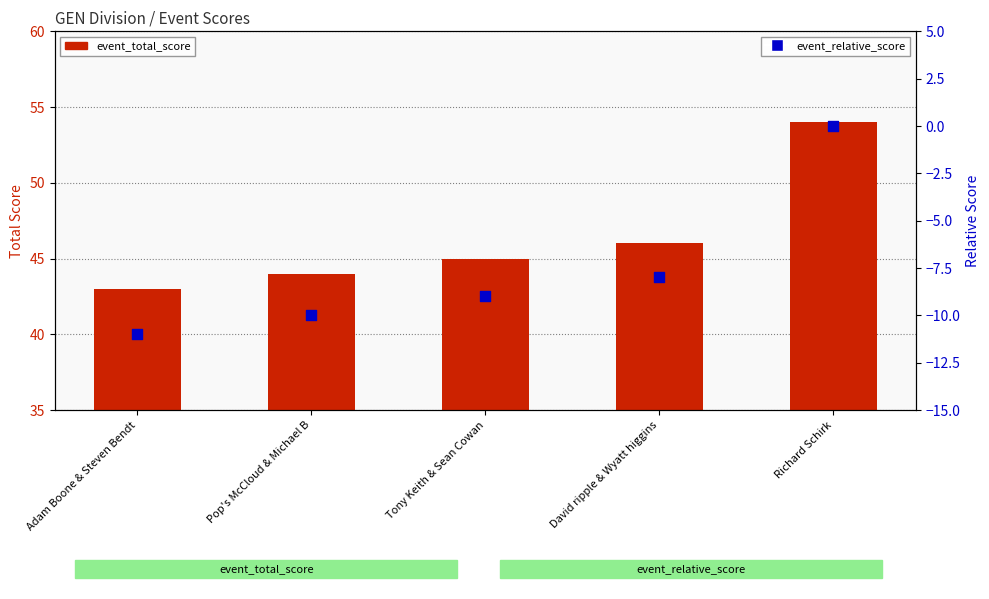

What is the total value across all series at Tony Keith & Sean Cowan?

36